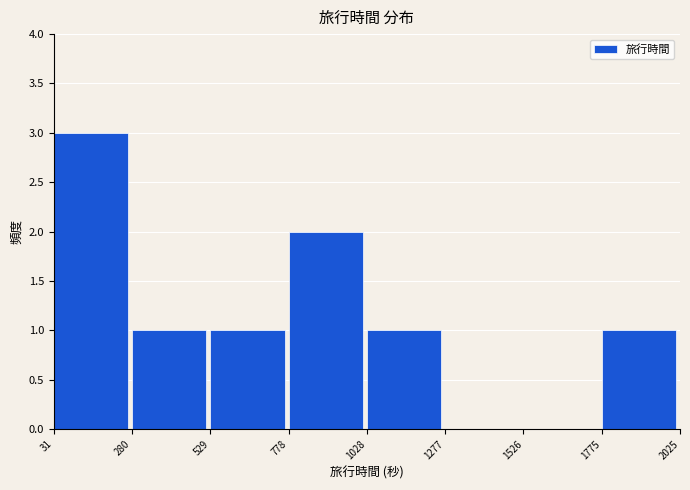

Reading left to right, list every bar in this chart as the range it spans on the x-axis followed by its height. The values are not printed on the chart, so give them approximately, as read against the axis.

31 to 280: 3
280 to 529: 1
529 to 778: 1
778 to 1028: 2
1028 to 1277: 1
1277 to 1526: 0
1526 to 1775: 0
1775 to 2025: 1